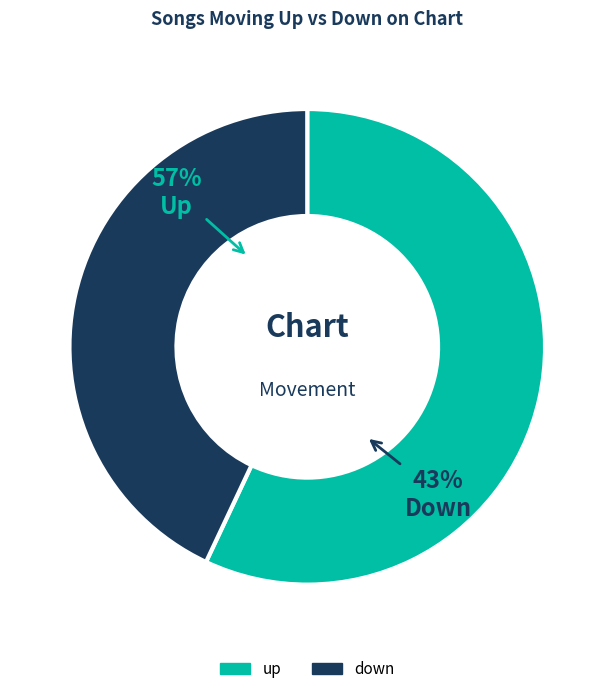

Which category has the smallest portion of the pie?

down